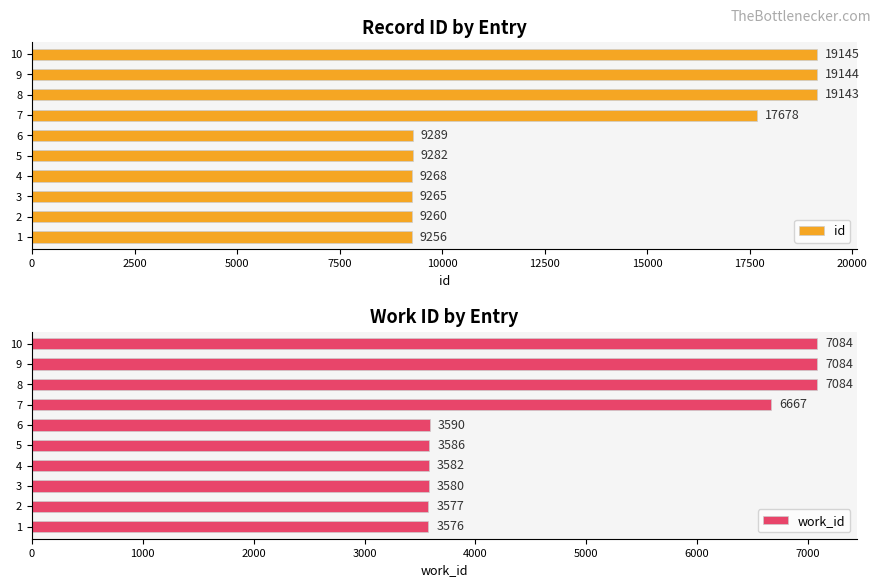

What is the value of the work_id bar at the 9th from the left?

7084